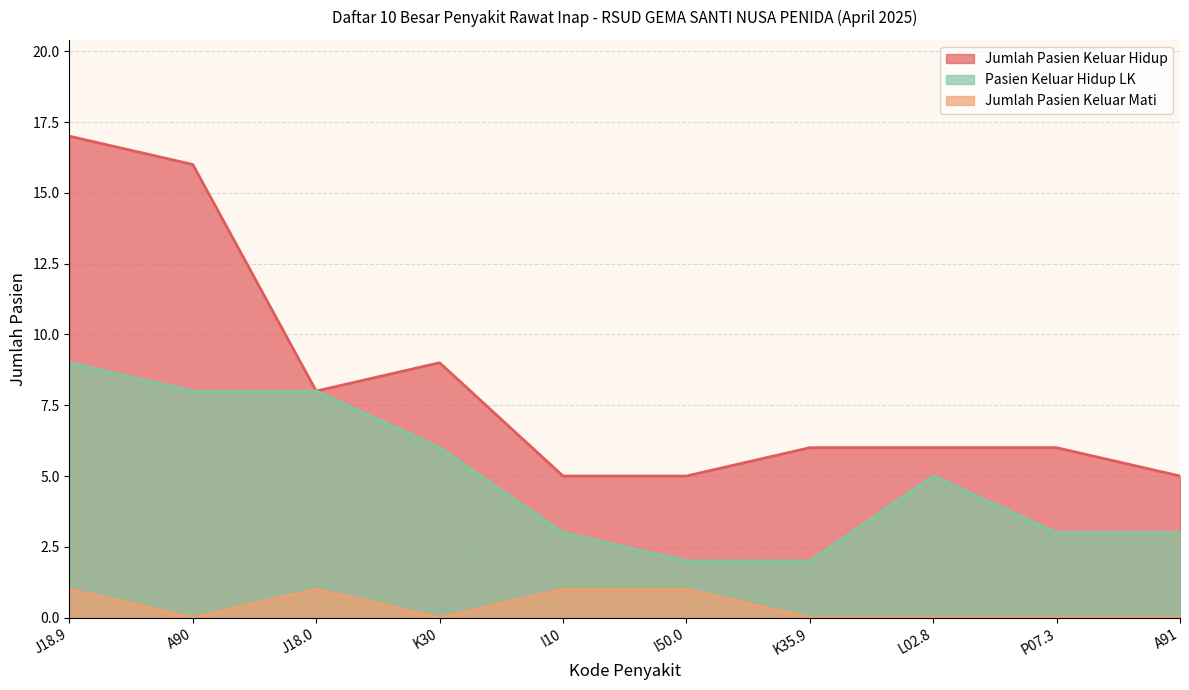

What is the lowest value of the Pasien Keluar Hidup LK series?

2